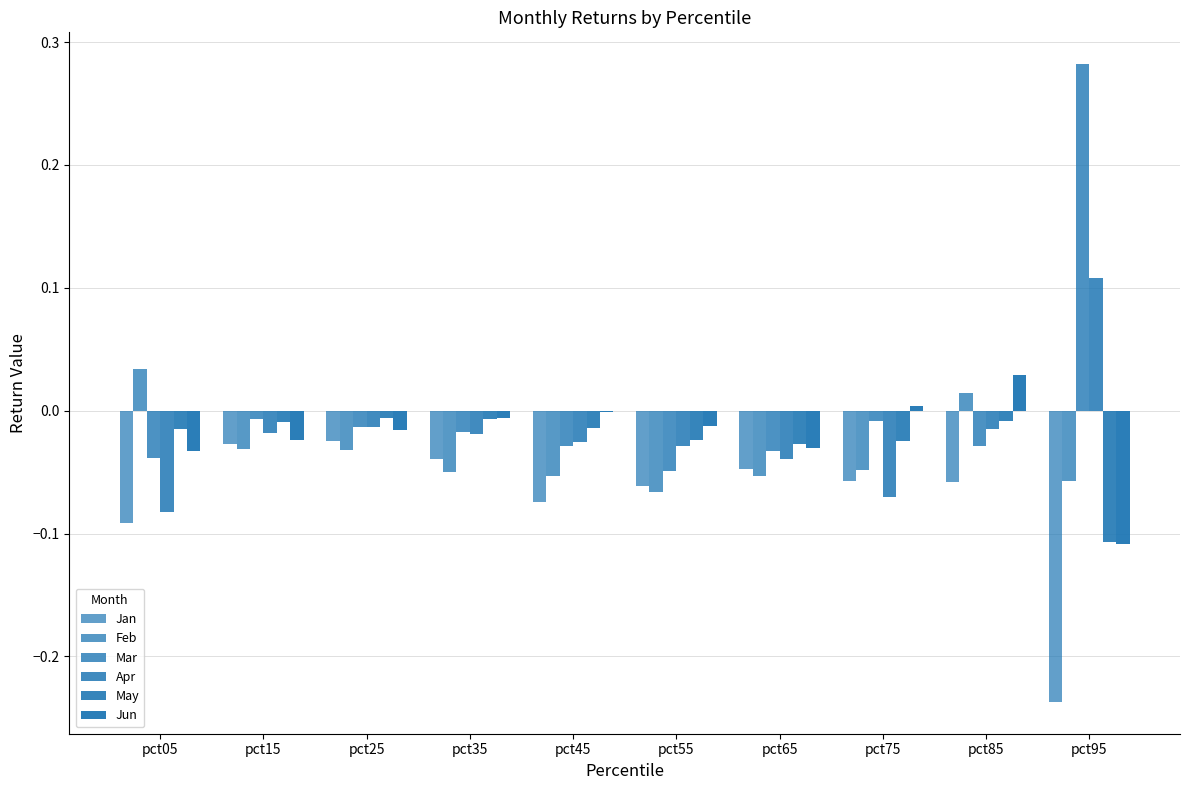

How many positive values does the Feb series have?

2